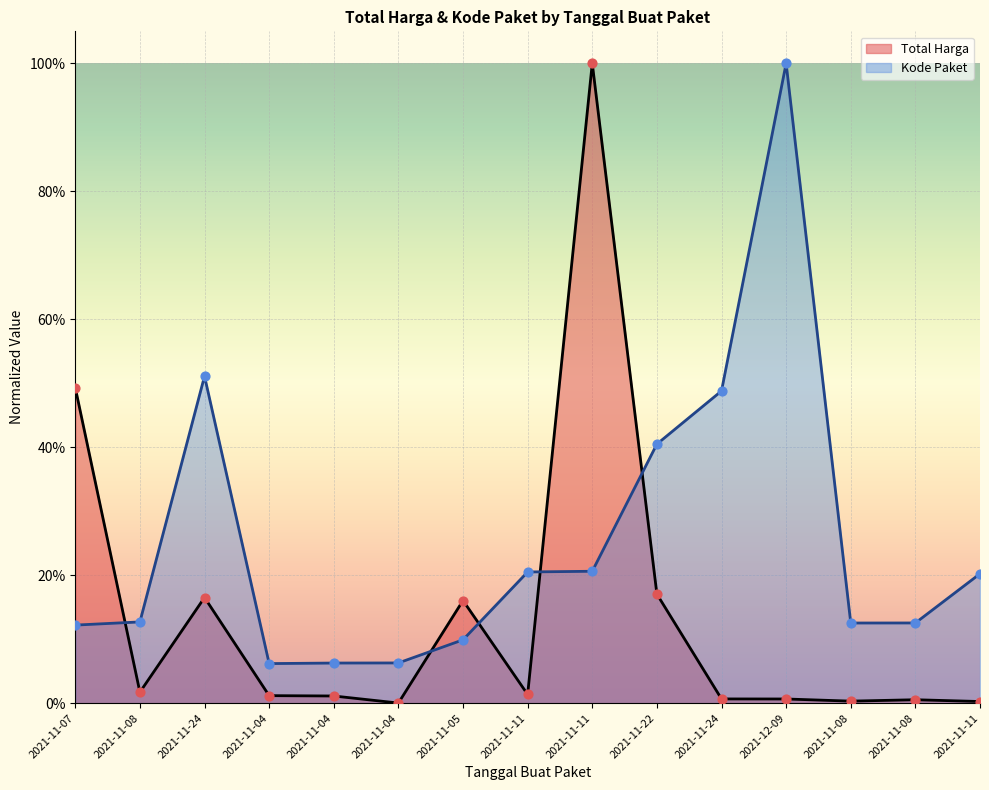

Which series has the largest total across all categories?

Kode Paket